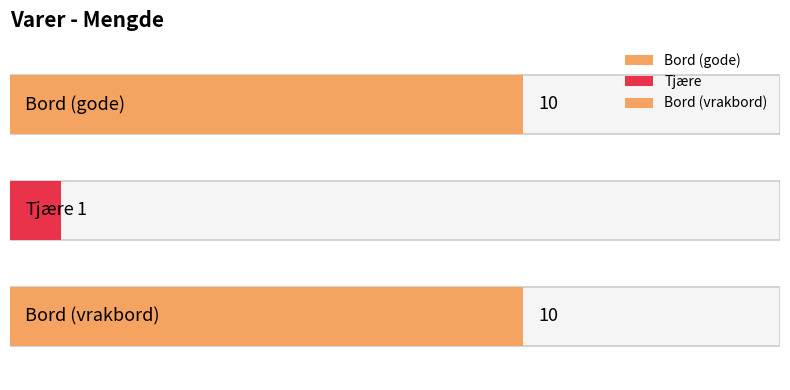

What is the label of the 2nd bar from the right?

Tjære